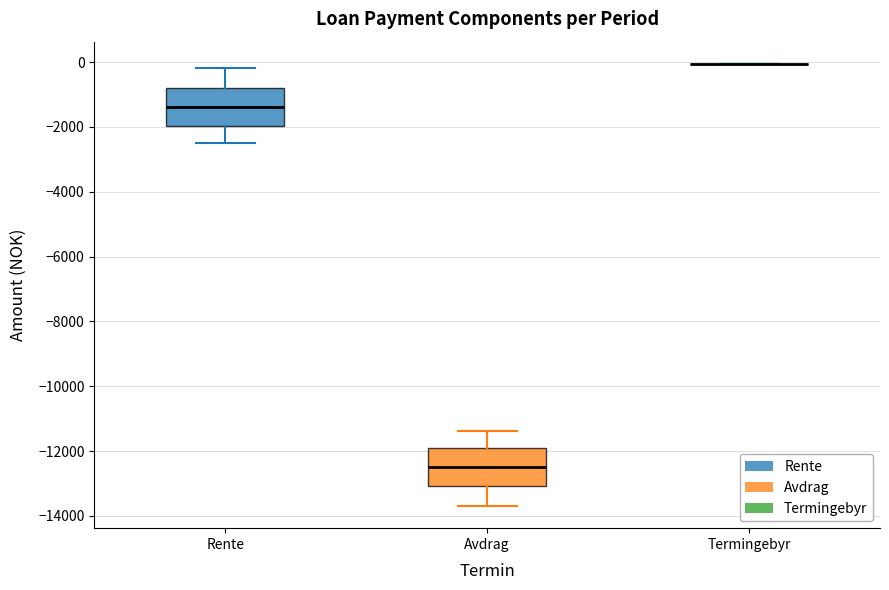

Reading left to right, read every box against the y-axis: the position of its median line, the range the box covers, and the ends of its whiskers. The values are not printed on the chart, so give them approximately, as read against the axis.

Rente: median -1400, box -2000 to -800, whiskers -2400 to -200
Avdrag: median -12400, box -13000 to -12000, whiskers -13600 to -11400
Termingebyr: box collapsed to a line at 0, whiskers 0 to 0